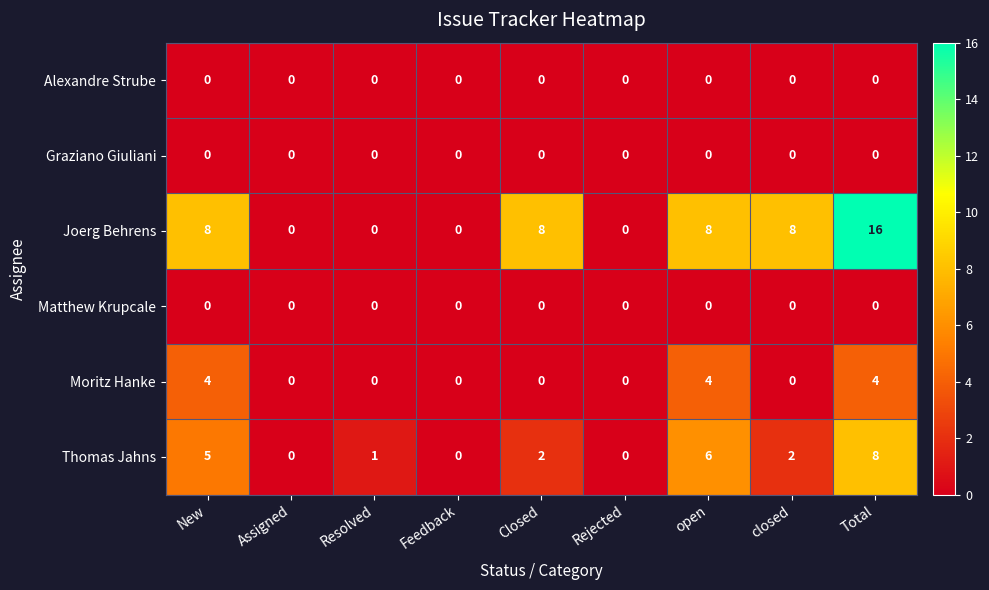

What is the average value of the Thomas Jahns series?

3